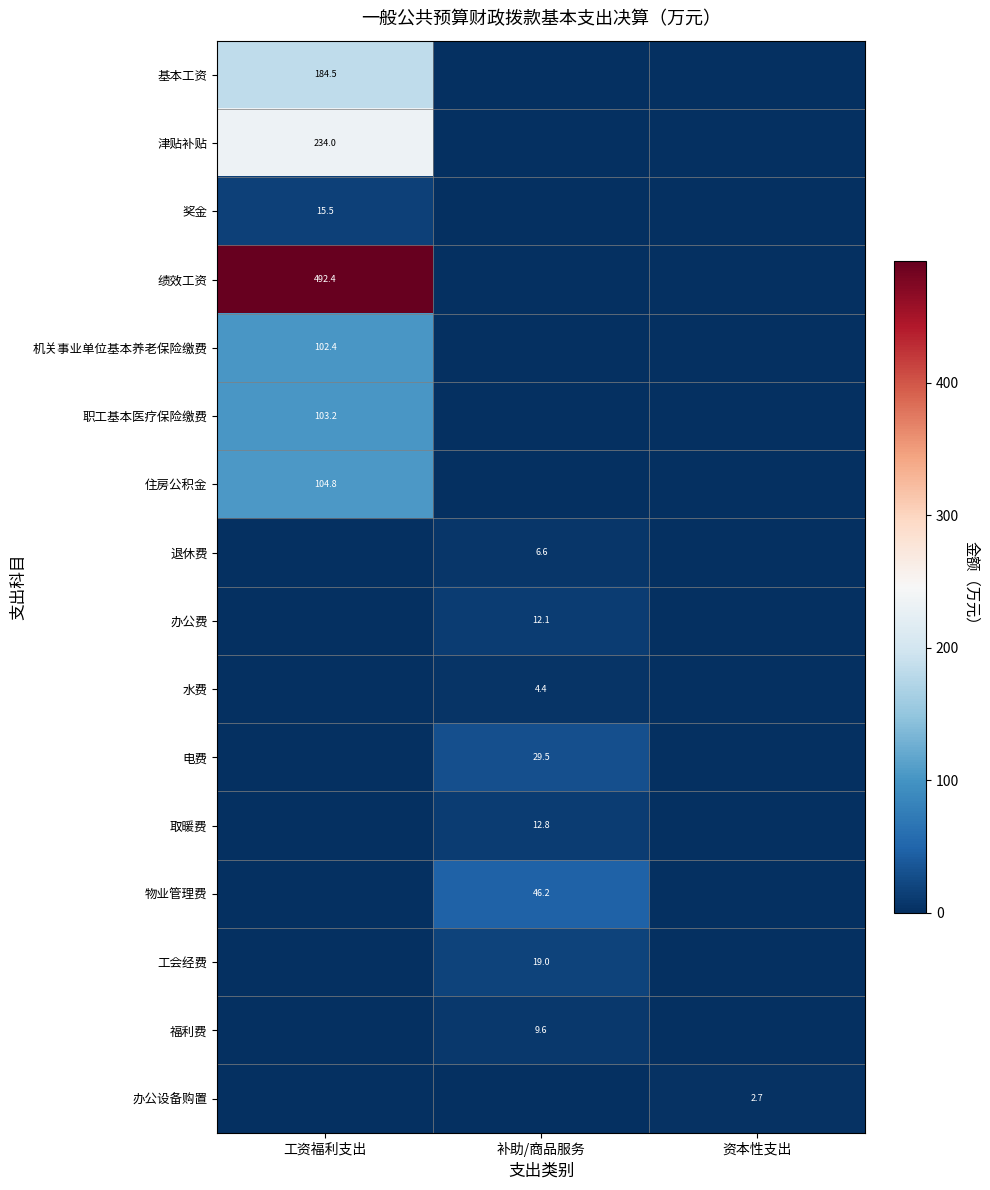

At which category is the sum across all series the highest?

工资福利支出